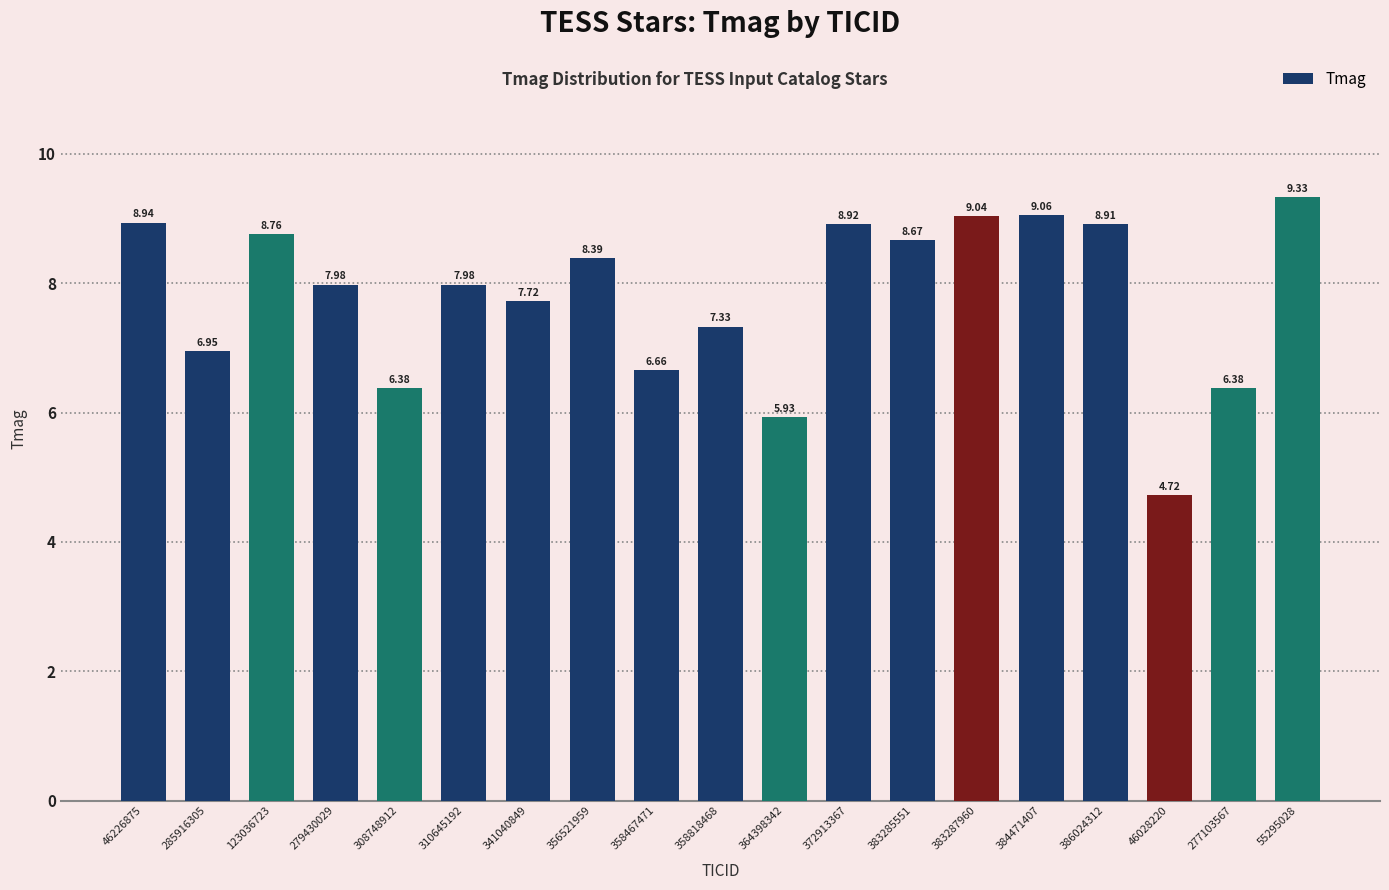

What is the greatest value displayed?

9.3